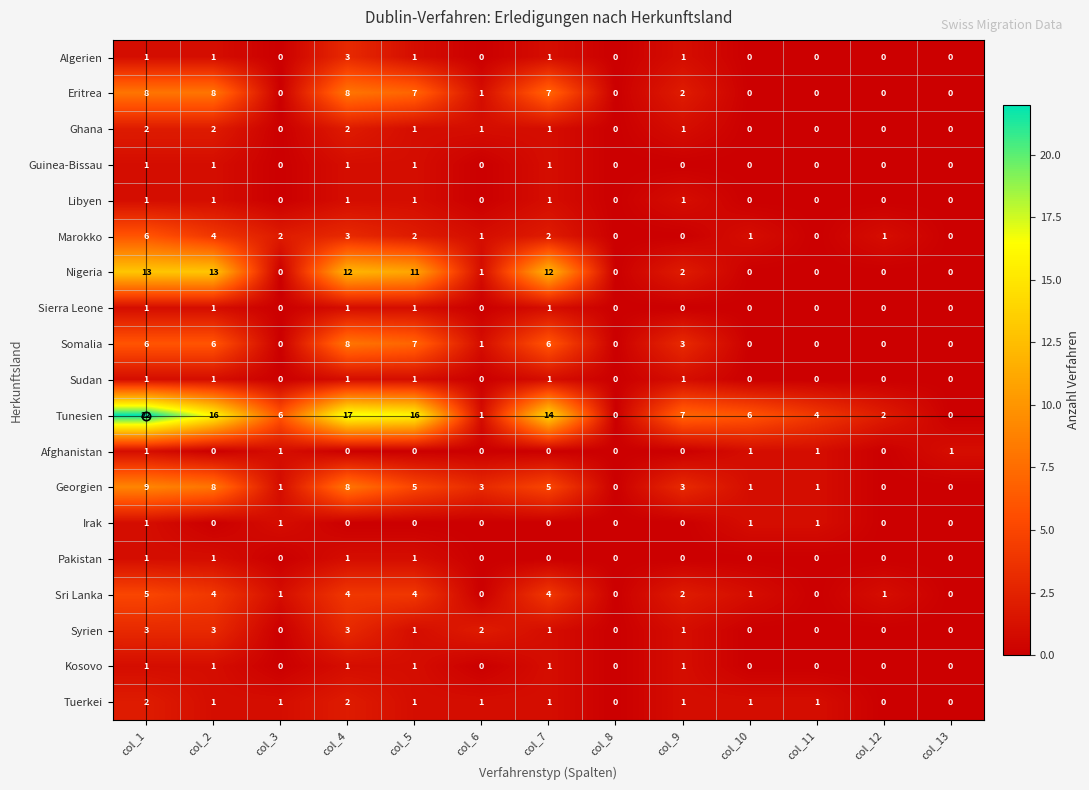

At which category is the sum across all series the highest?

col_1